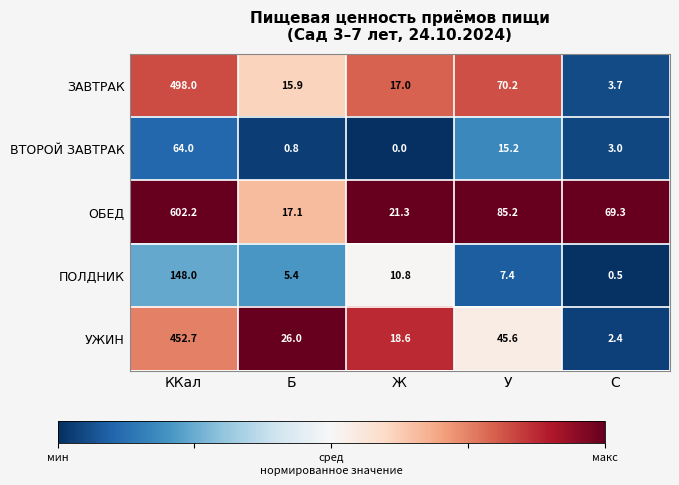

Which series has the largest total across all categories?

ОБЕД